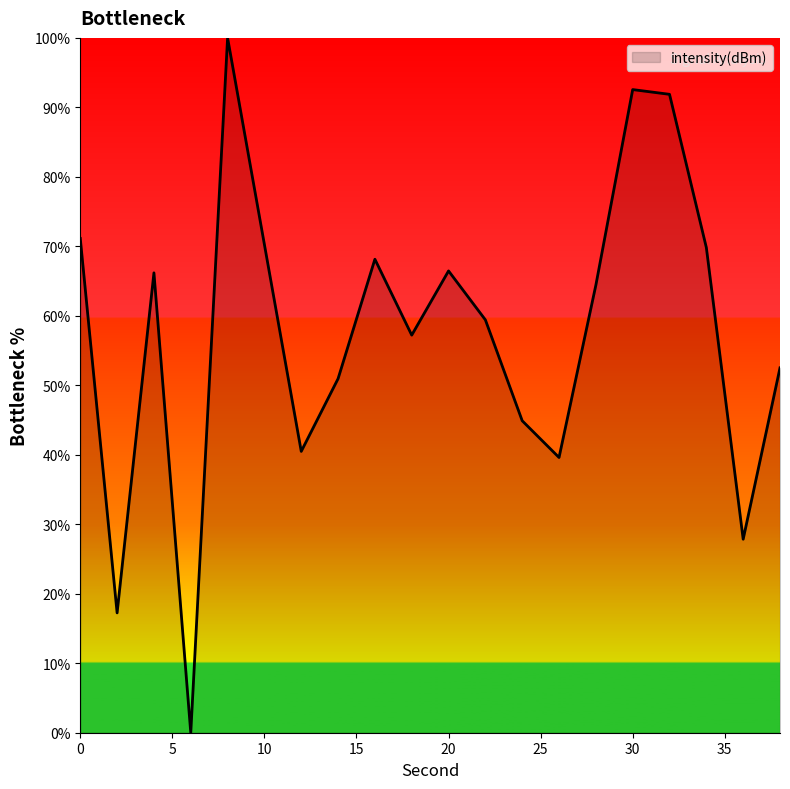

What is the greatest value displayed?

100.0